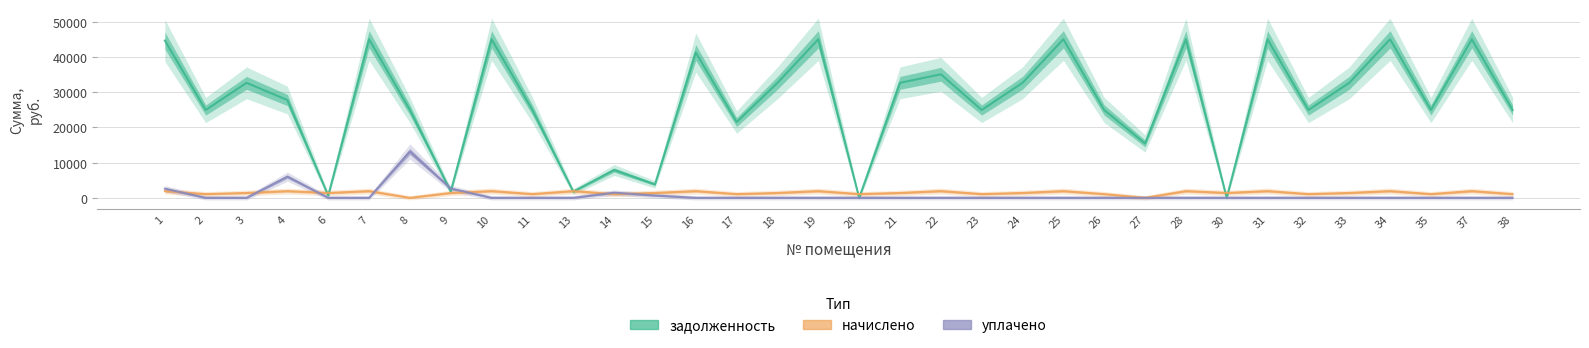

Which label corresponds to the smallest value in the chart?

27